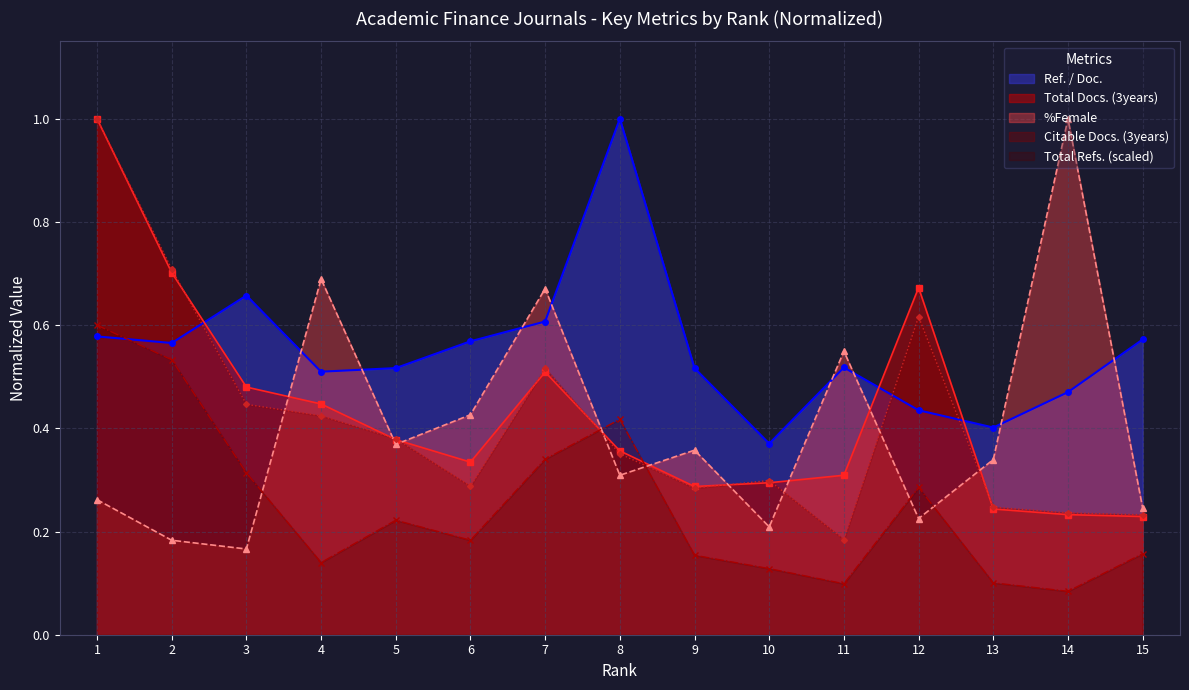

What is the sum of the %Female values at 13 and 8?

0.6